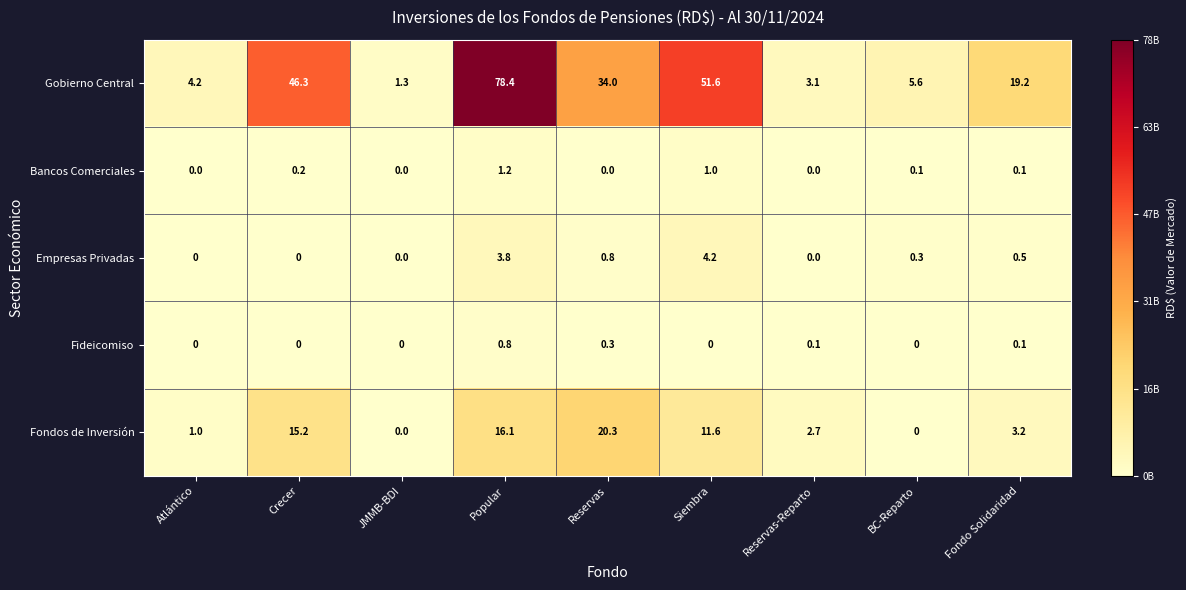

List the series in order of their peak value, lowest first.

Fideicomiso, Bancos Comerciales, Empresas Privadas, Fondos de Inversión, Gobierno Central